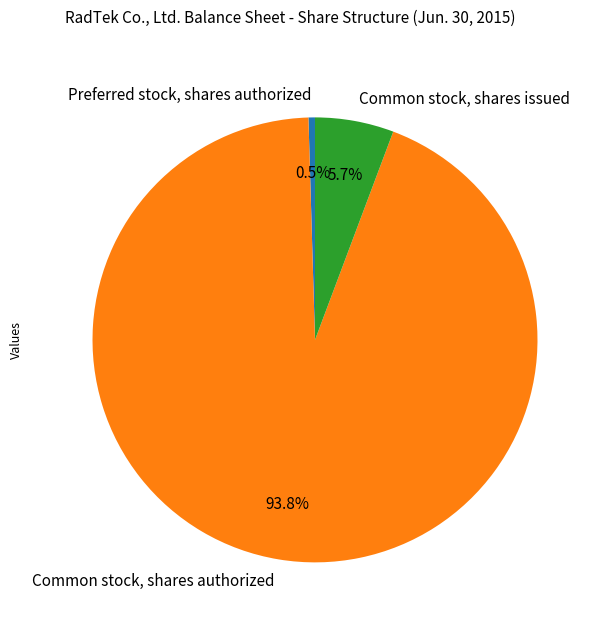

Which slice is the largest?

Common stock, shares authorized